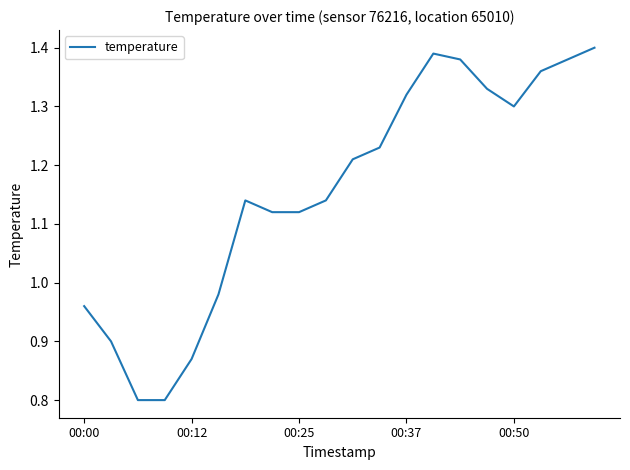

What is the minimum value shown in the chart?

0.8